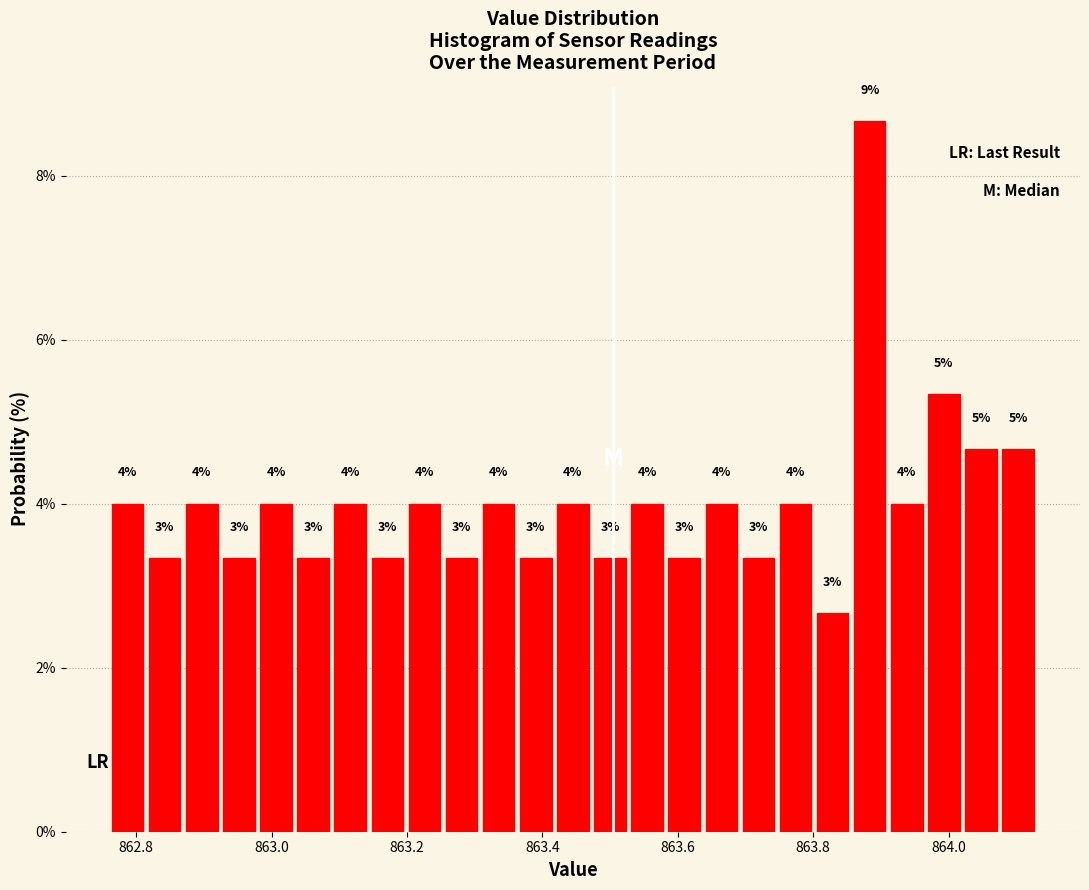

Read against the x-axis, roughly where is the centre of the tallest bar?

863.88